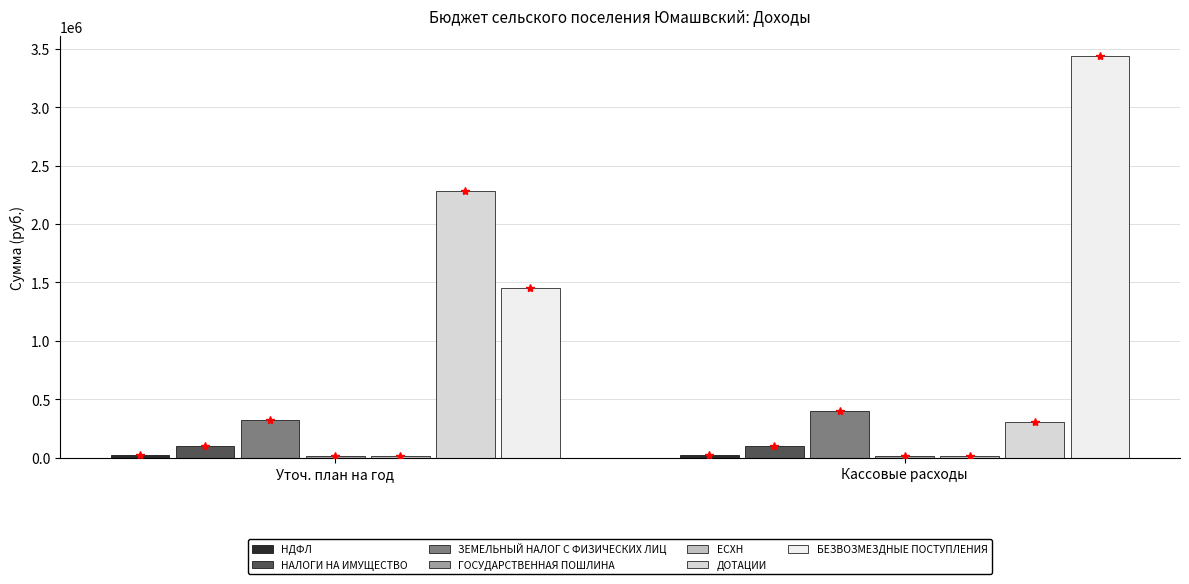

Is the value of ЗЕМЕЛЬНЫЙ НАЛОГ С ФИЗИЧЕСКИХ ЛИЦ at Уточ. план на год greater than the value of НАЛОГИ НА ИМУЩЕСТВО at Кассовые расходы?

Yes